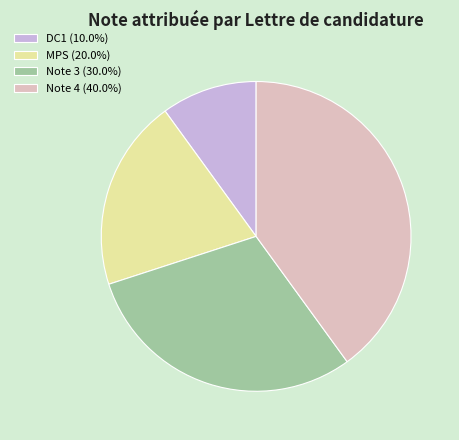

Approximately how many times larger is the value at MPS (20.0%) compared to Note 4 (40.0%)?

0.5